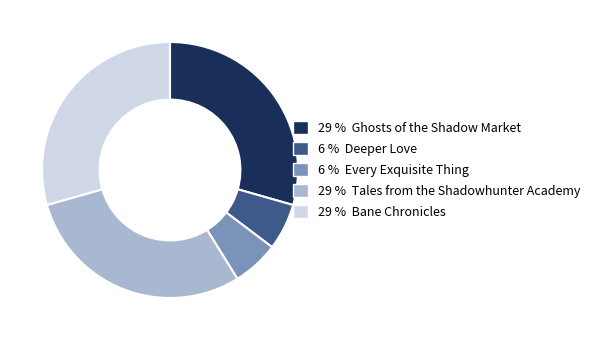

Does any single category account for the majority?

No